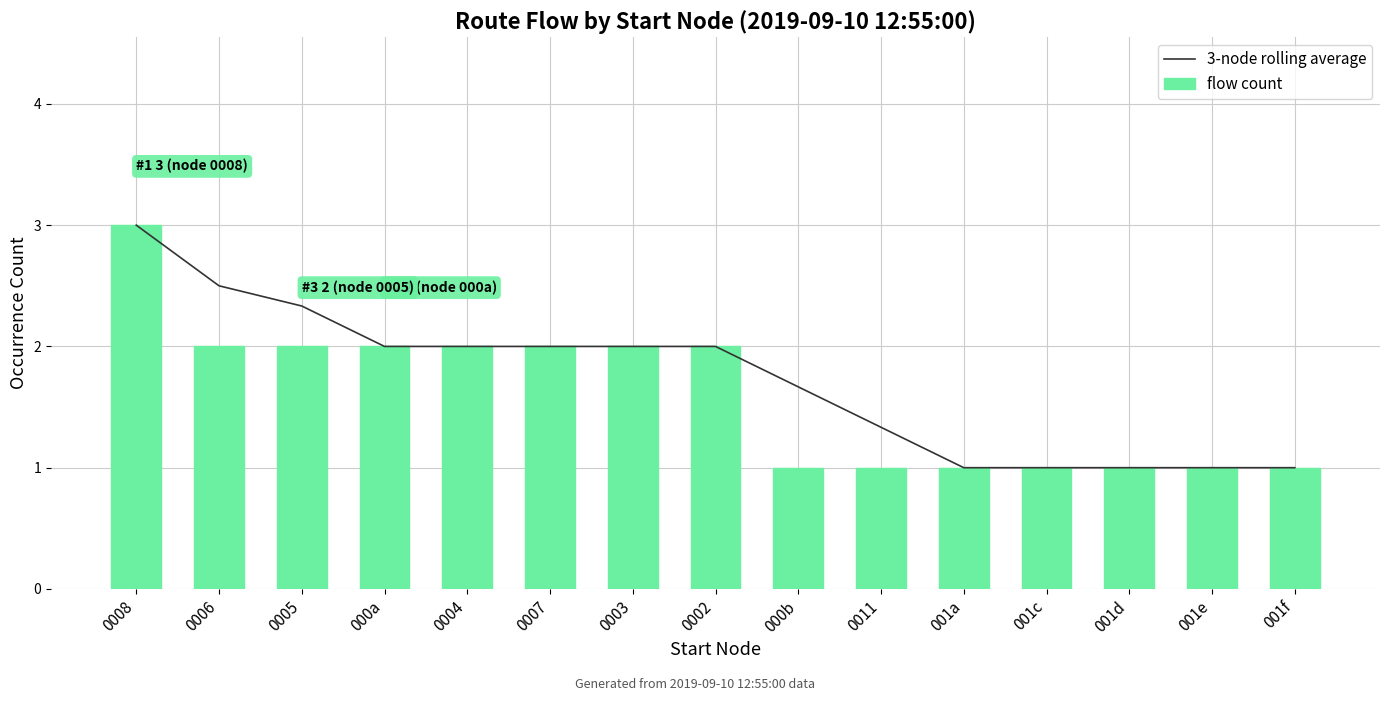

Between 001a and 000a, which is larger?

000a